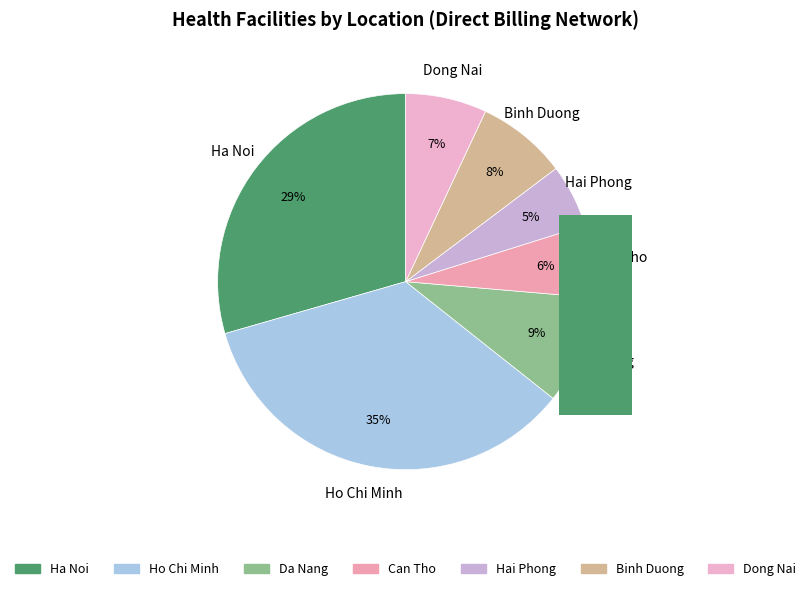

What percentage is the Hai Phong slice, to the nearest percent?

5%